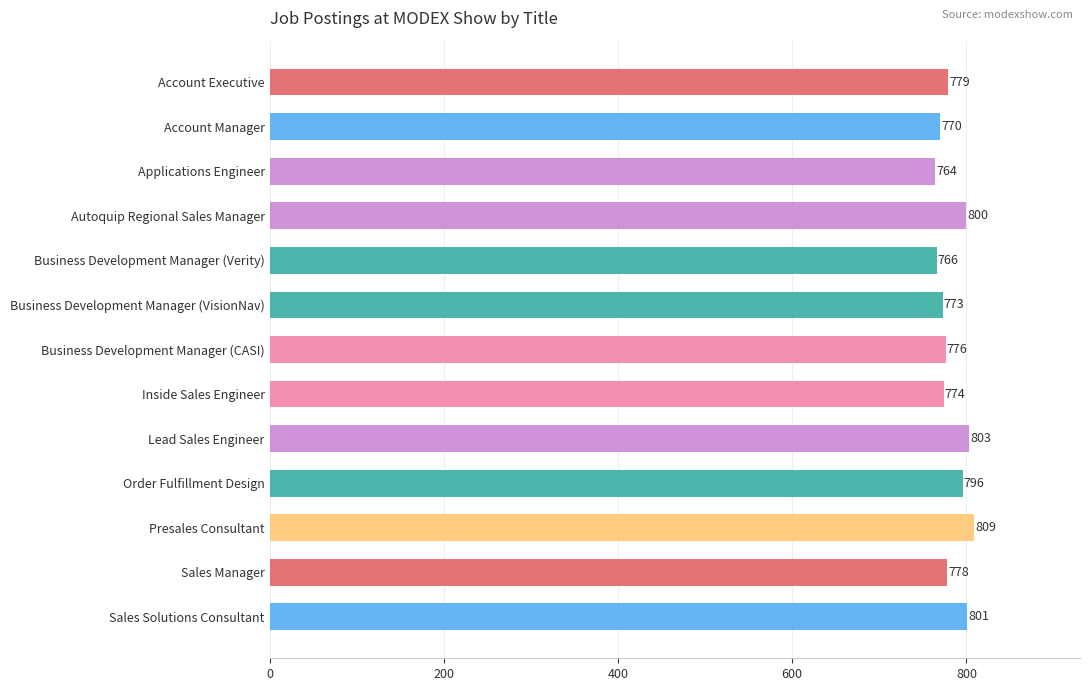

How many data points are less than 778?

6